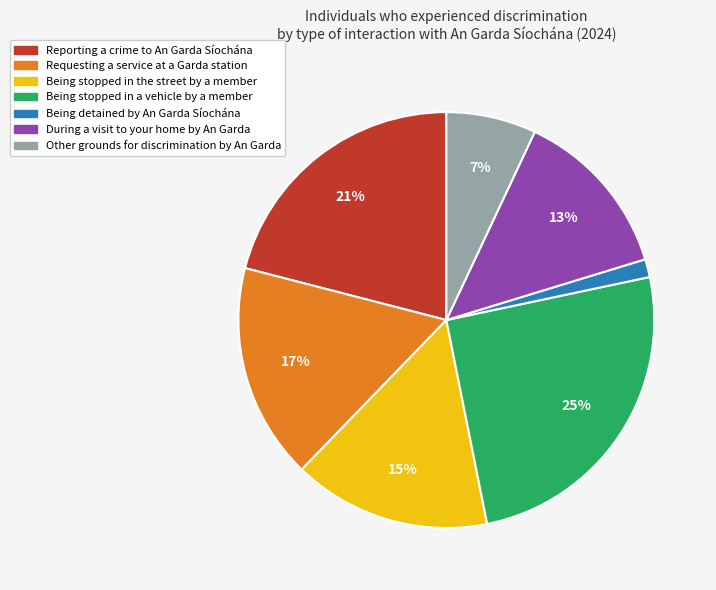

What percentage is the Being stopped in a vehicle by a member slice, to the nearest percent?

25%